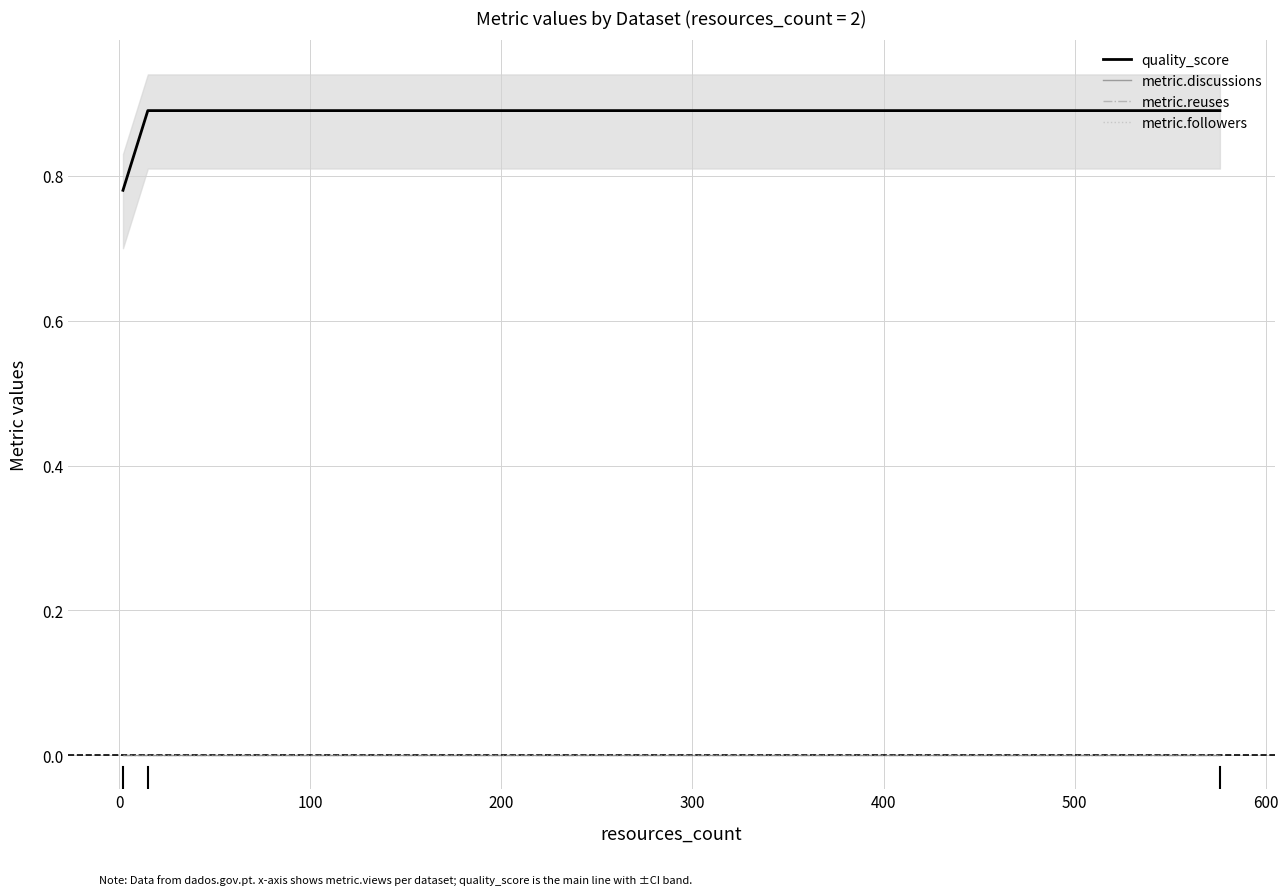

Count the number of categories in the chart.

3